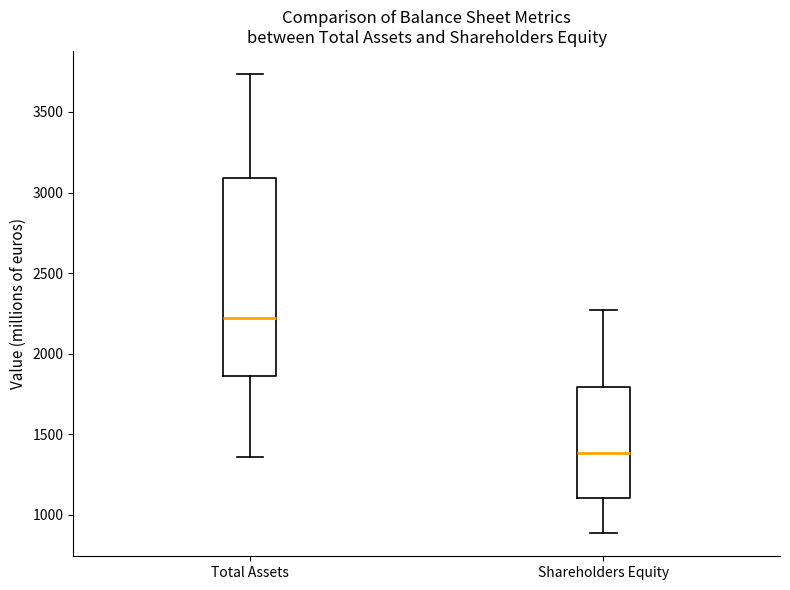

Where does the median line of the box for Total Assets sit on the y-axis? The values are not printed on the chart, so give them approximately, as read against the axis.

2200